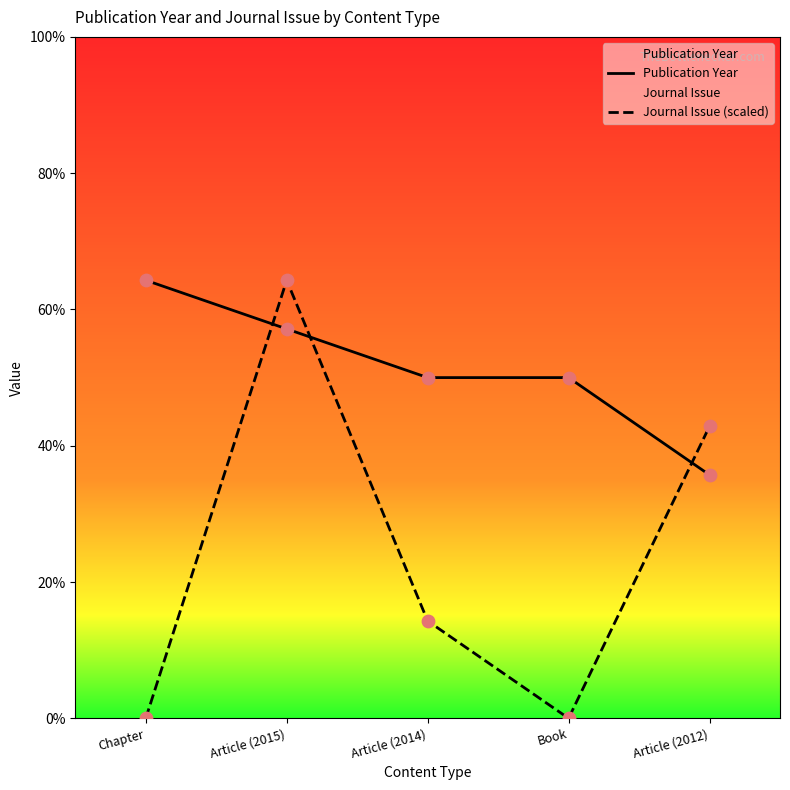

What is the total value across all series at Book?

4021